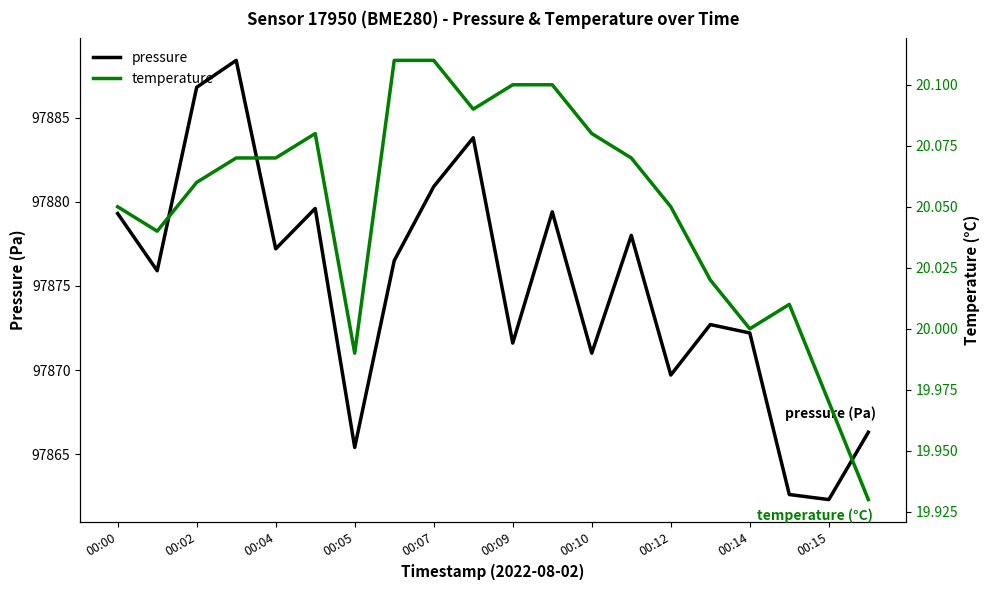

What is the maximum value for pressure?

97888.4